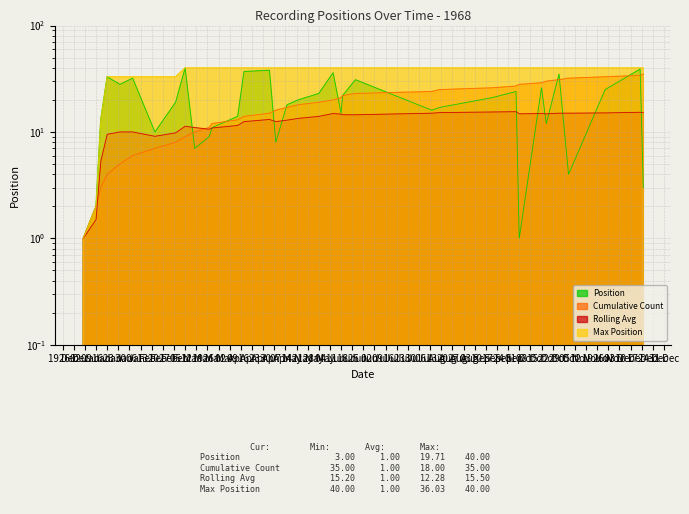

What is the total value across all series at 15 Oct?

109.9